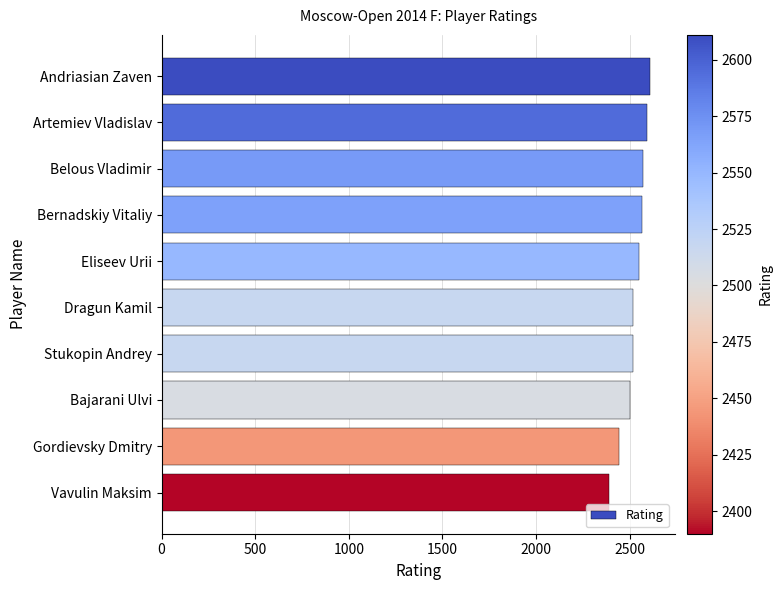

What is the minimum value shown in the chart?

2390